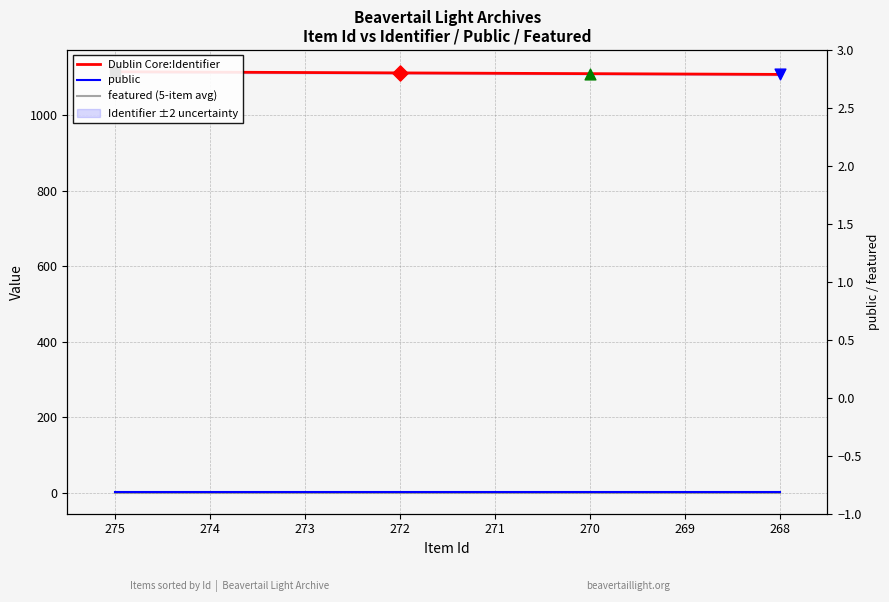

What are all the series names shown in the legend?

Dublin Core:Identifier, public, featured (5-item avg)